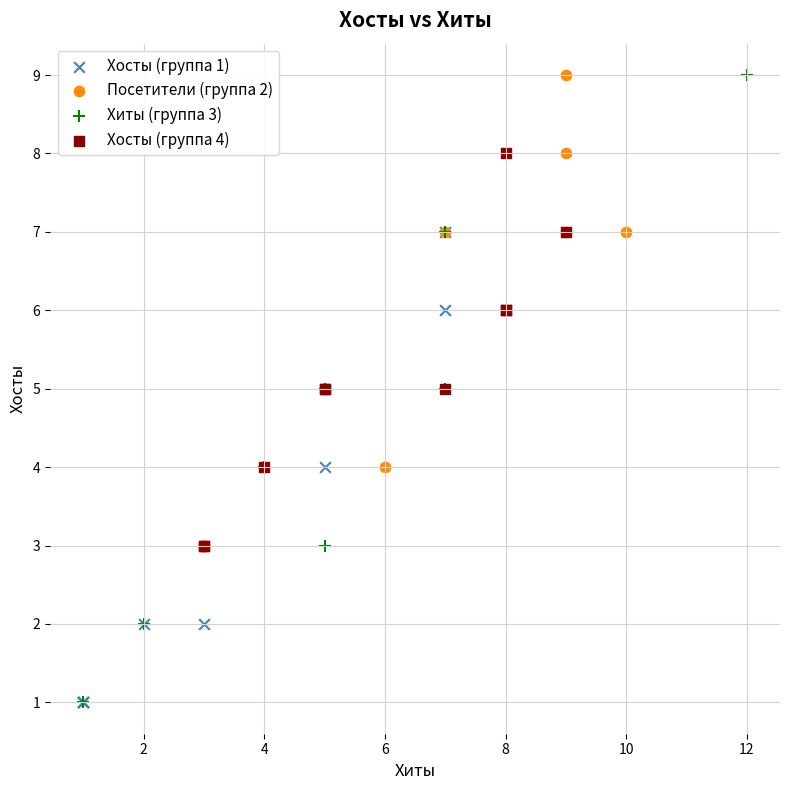

Which series has the widest spread of Y values?

Хиты (группа 3)